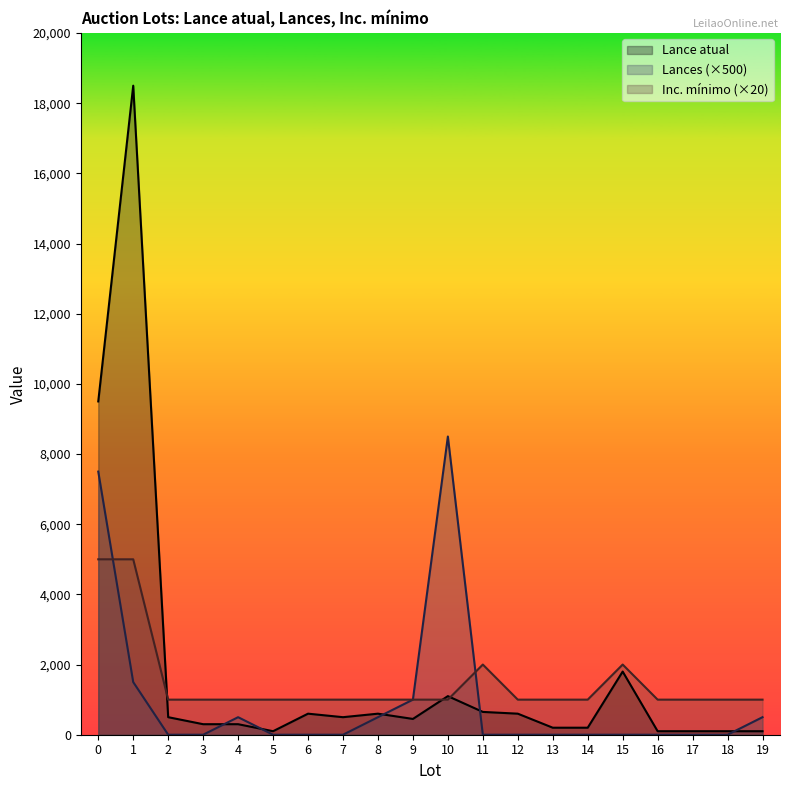

The value of Inc. mínimo at 4 is 1000. True or false?

True